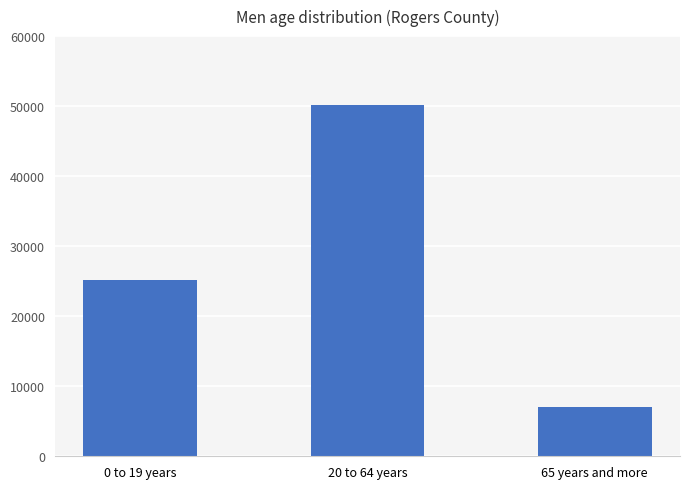

What is the smallest value displayed?

7016